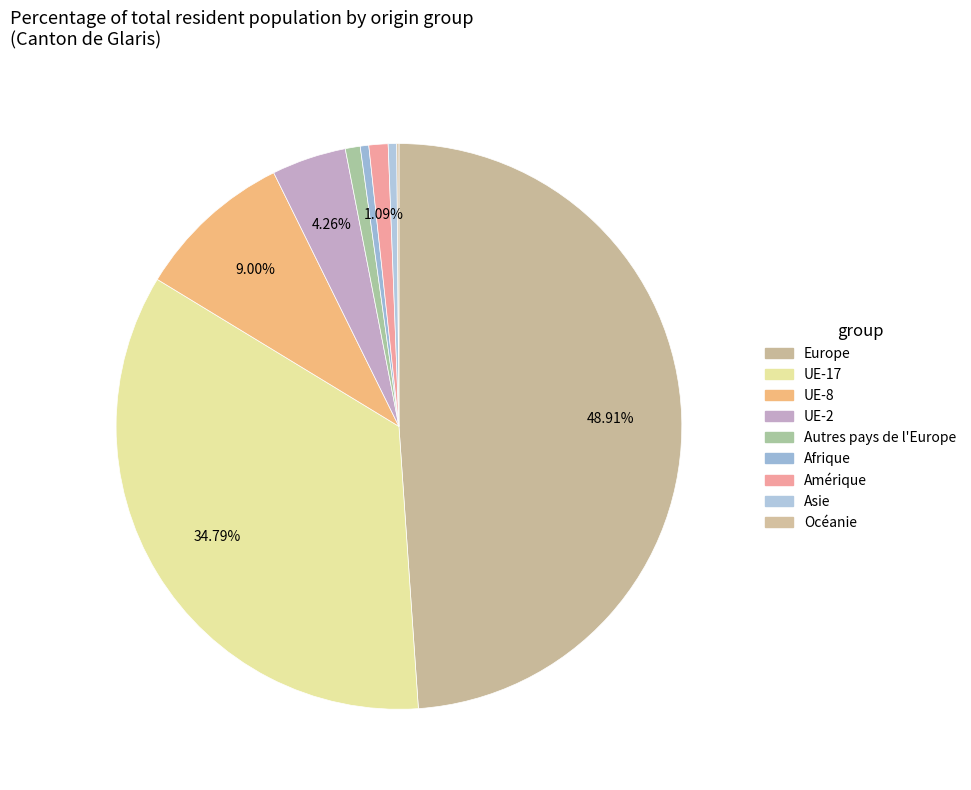

Which slice is the largest?

Europe